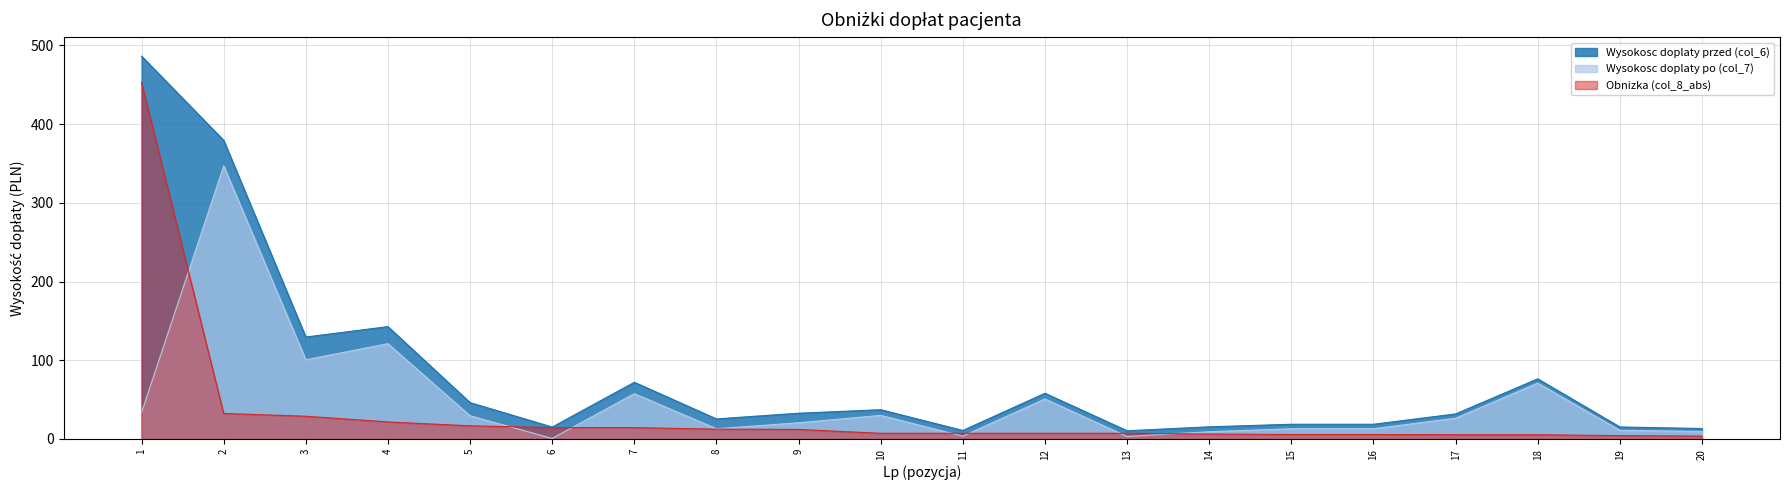

Rank the categories by Obnizka (col_8_abs) value from lowest to highest.

20, 19, 17, 18, 15, 16, 14, 10, 11, 12, 13, 9, 8, 7, 6, 5, 4, 3, 2, 1